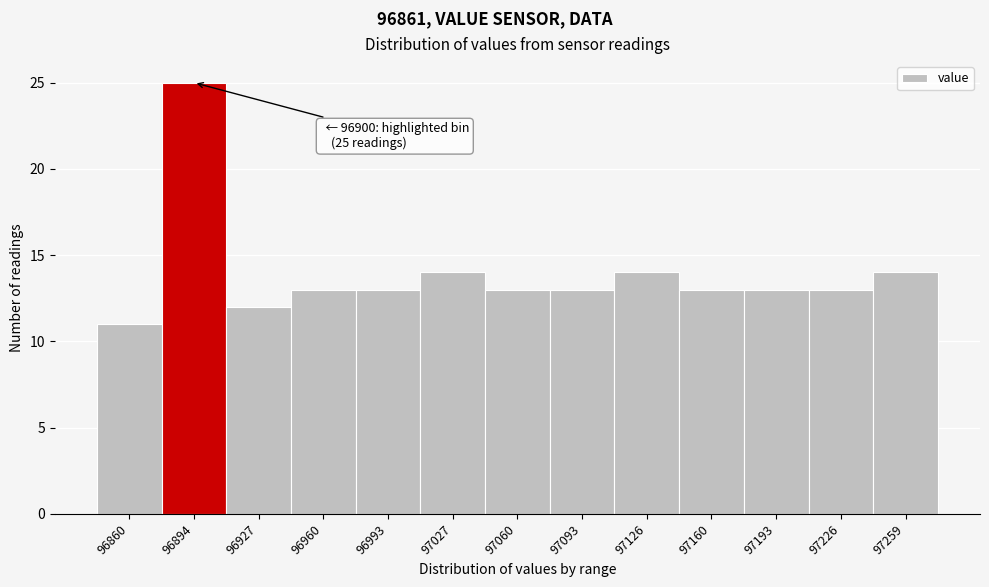

Reading right to left, transcribe all the data shown in this chart.

97259=14	97226=13	97193=13	97160=13	97126=14	97093=13	97060=13	97027=14	96993=13	96960=13	96927=12	96894=25	96860=11